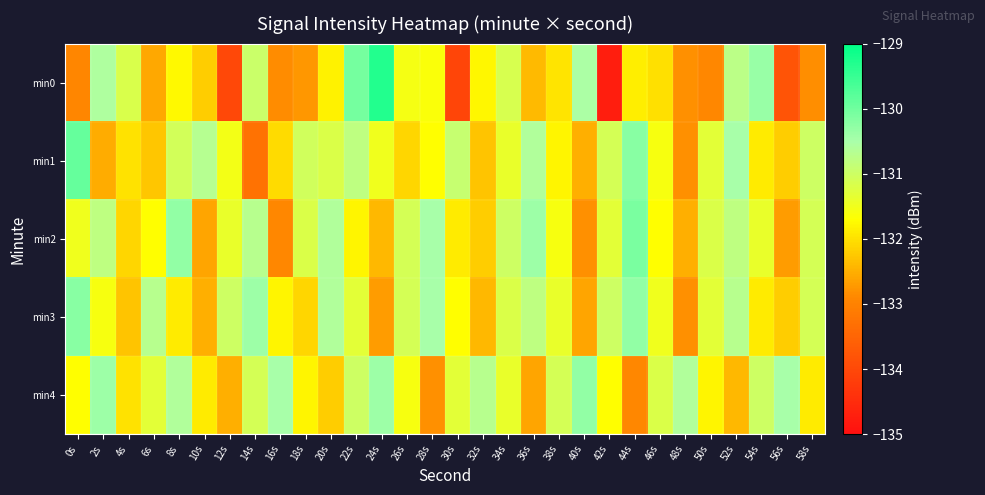

How many series are shown in this chart?

5